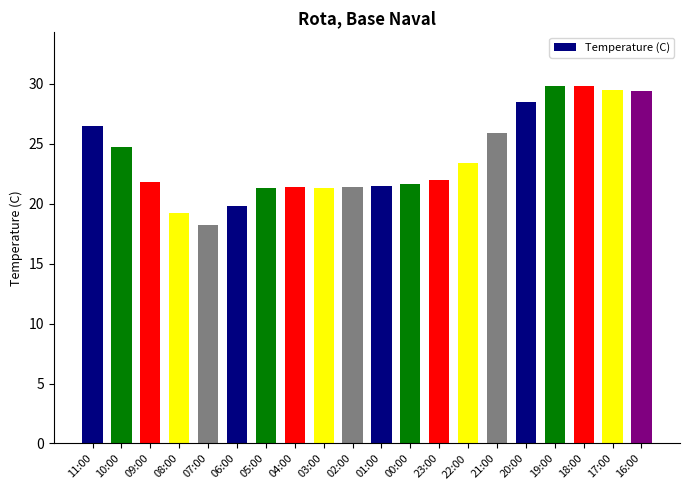

Count the number of categories in the chart.

20